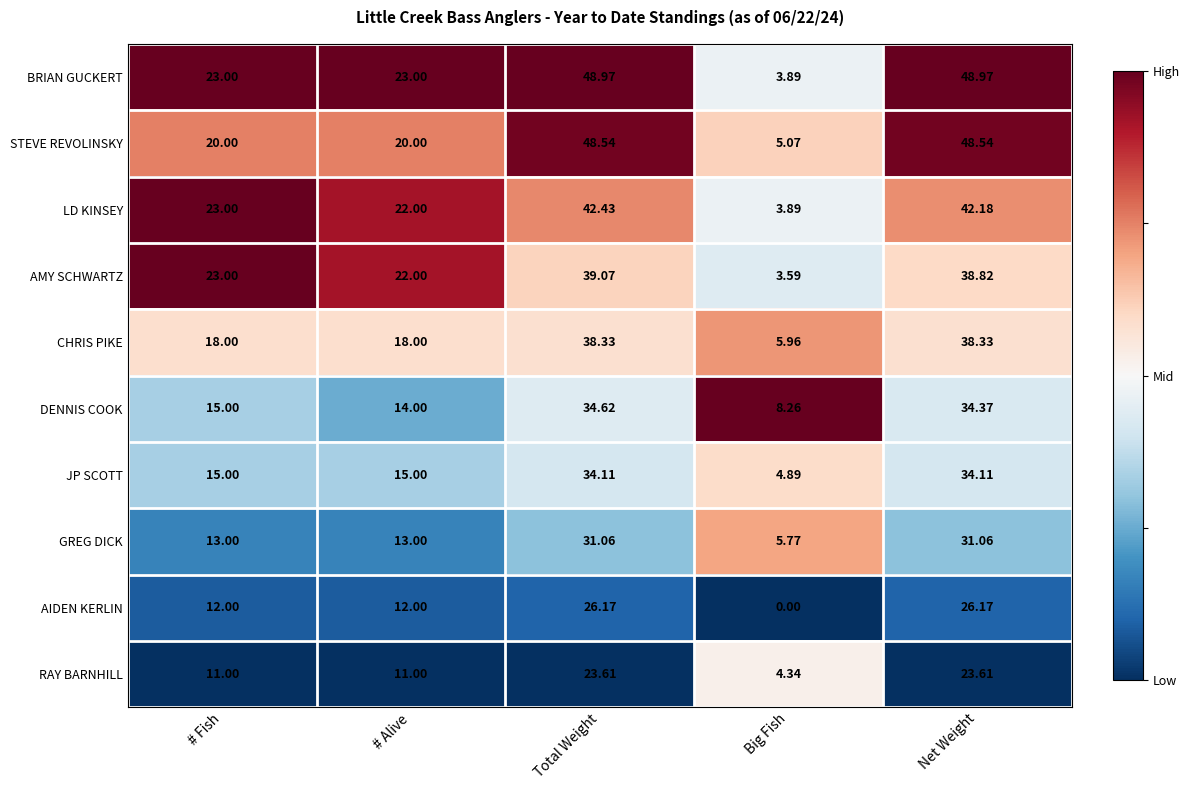

At which category does the chart reach its minimum across all series?

Big Fish